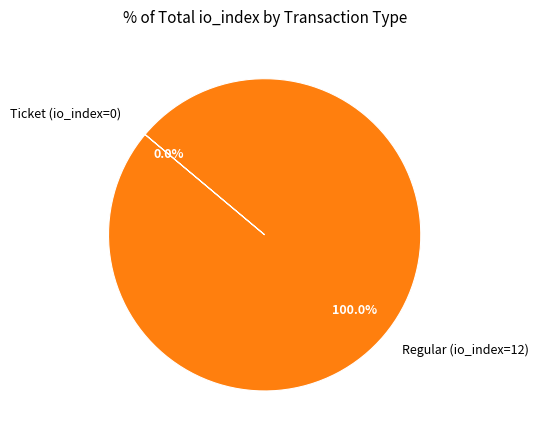

To the nearest percent, what portion does Regular (io_index=12) represent?

100%